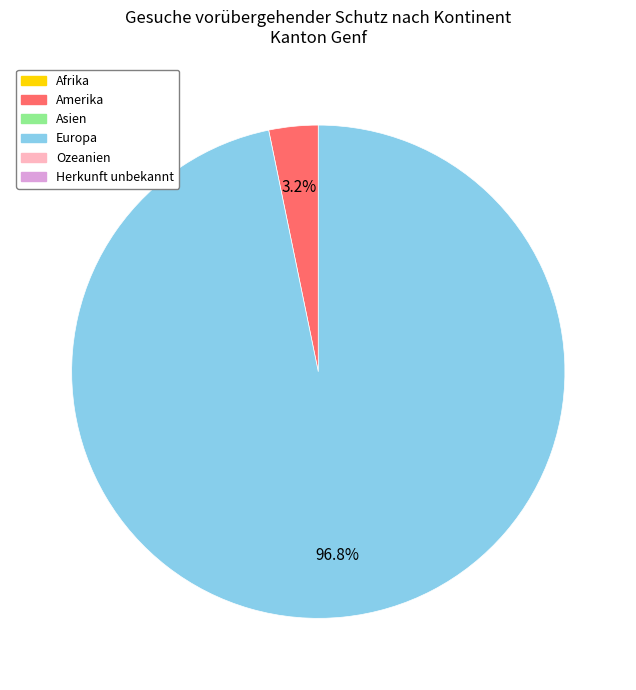

Is there a majority slice in this chart?

Yes